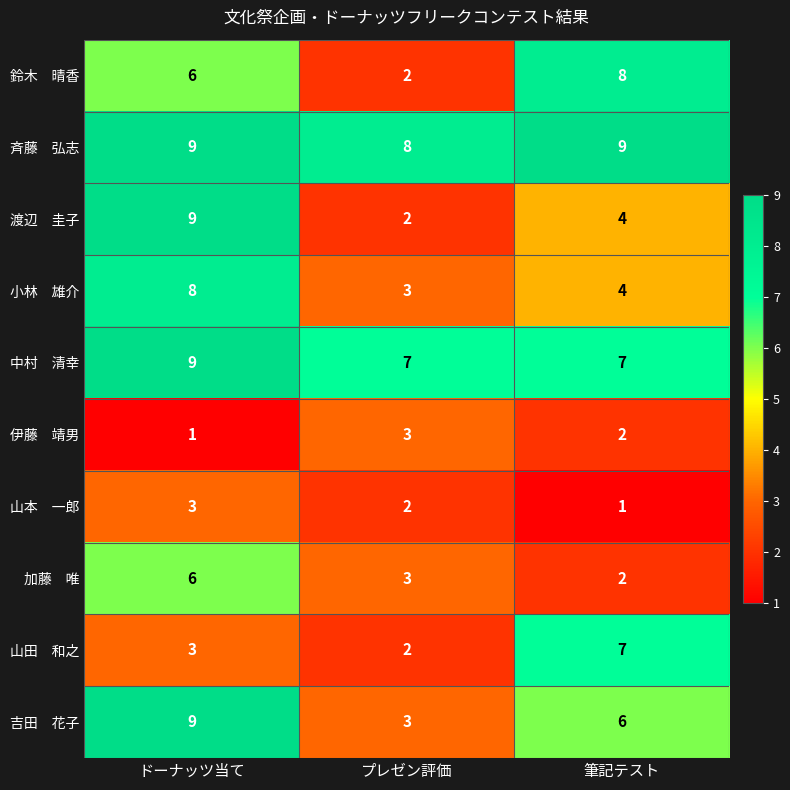

What is the difference between the highest and lowest values at プレゼン評価?

6